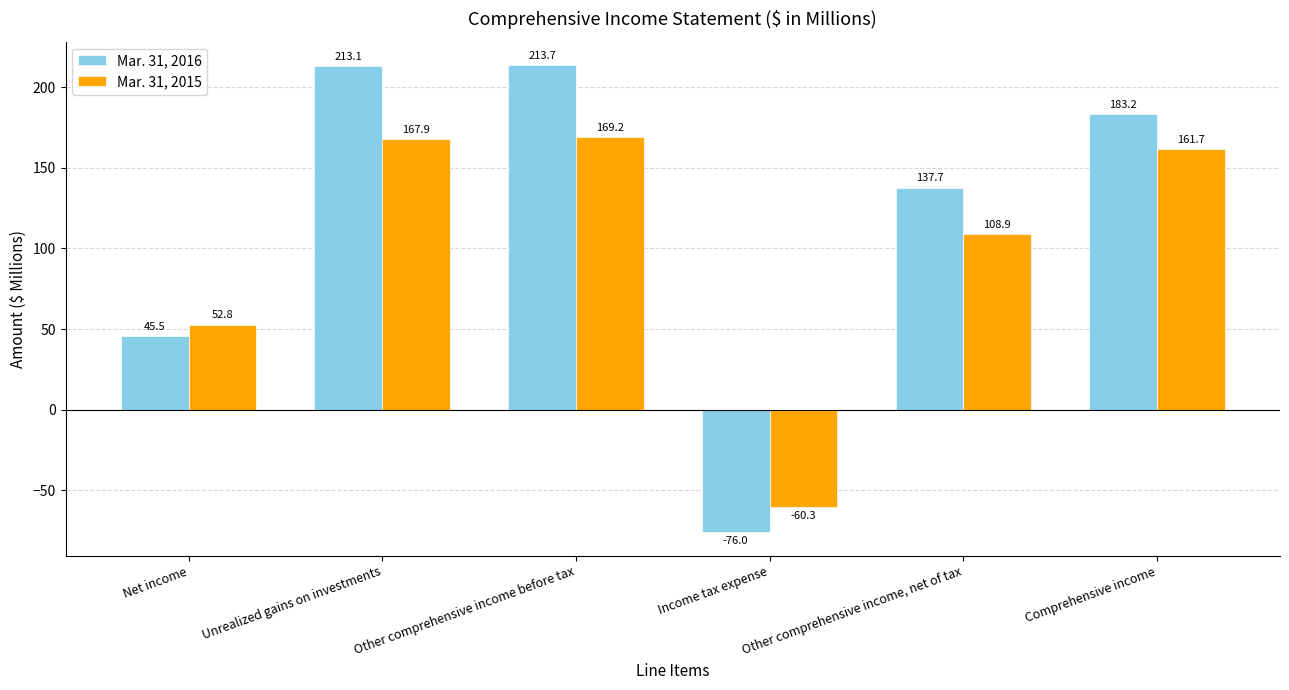

Which series changed the most between Other comprehensive income, net of tax and Comprehensive income?

Mar. 31, 2015